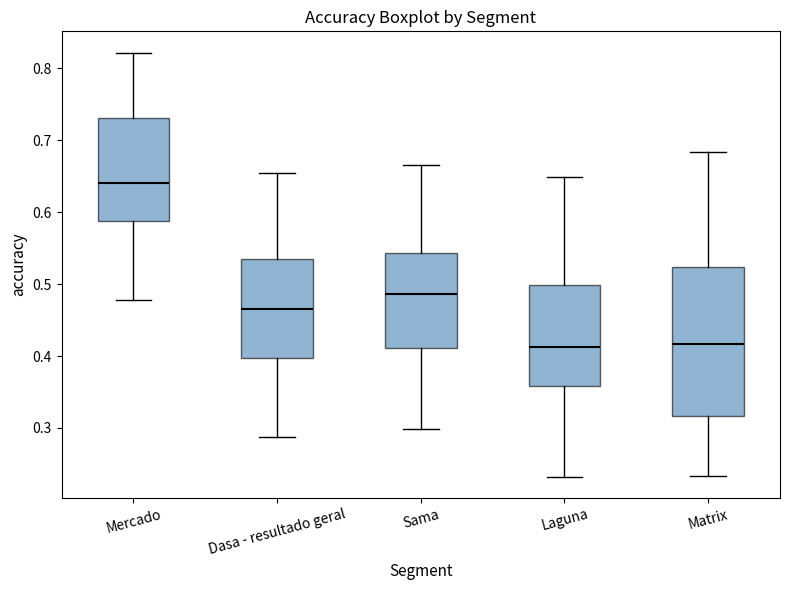

Reading left to right, transcribe this box plot: for each box, give where its median line is, the range the box spans, and where its two whiskers end, as read against the y-axis. The values are not printed on the chart, so give them approximately, as read against the axis.

Mercado: median 0.64, box 0.59 to 0.73, whiskers 0.48 to 0.82
Dasa - resultado geral: median 0.46, box 0.40 to 0.53, whiskers 0.29 to 0.65
Sama: median 0.49, box 0.41 to 0.54, whiskers 0.30 to 0.67
Laguna: median 0.41, box 0.36 to 0.50, whiskers 0.23 to 0.65
Matrix: median 0.42, box 0.32 to 0.52, whiskers 0.23 to 0.68